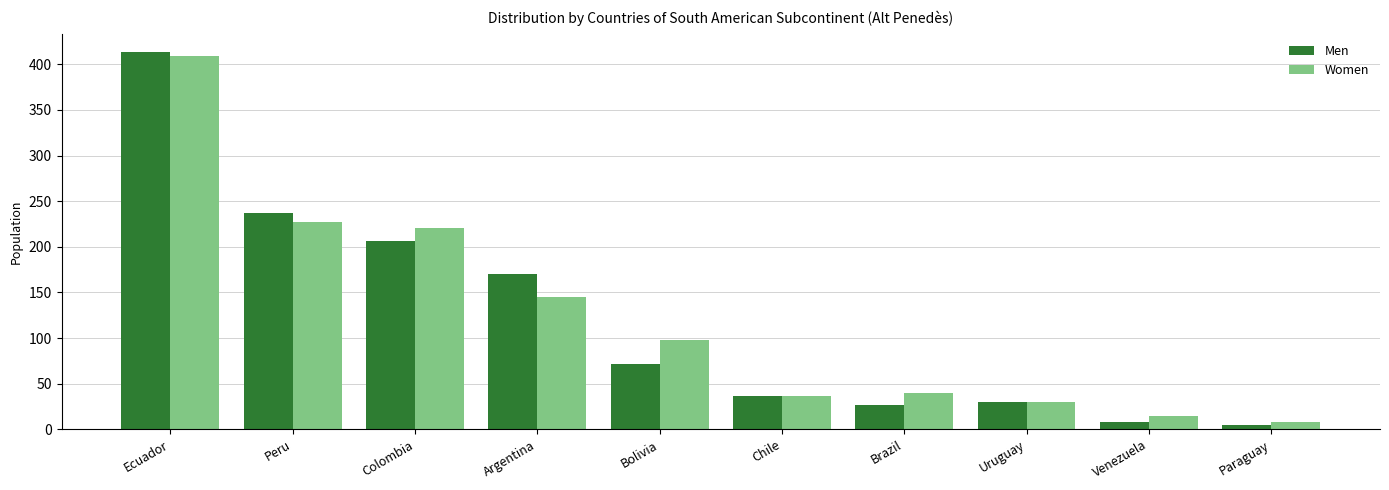

Which series changed the most between Ecuador and Colombia?

Men